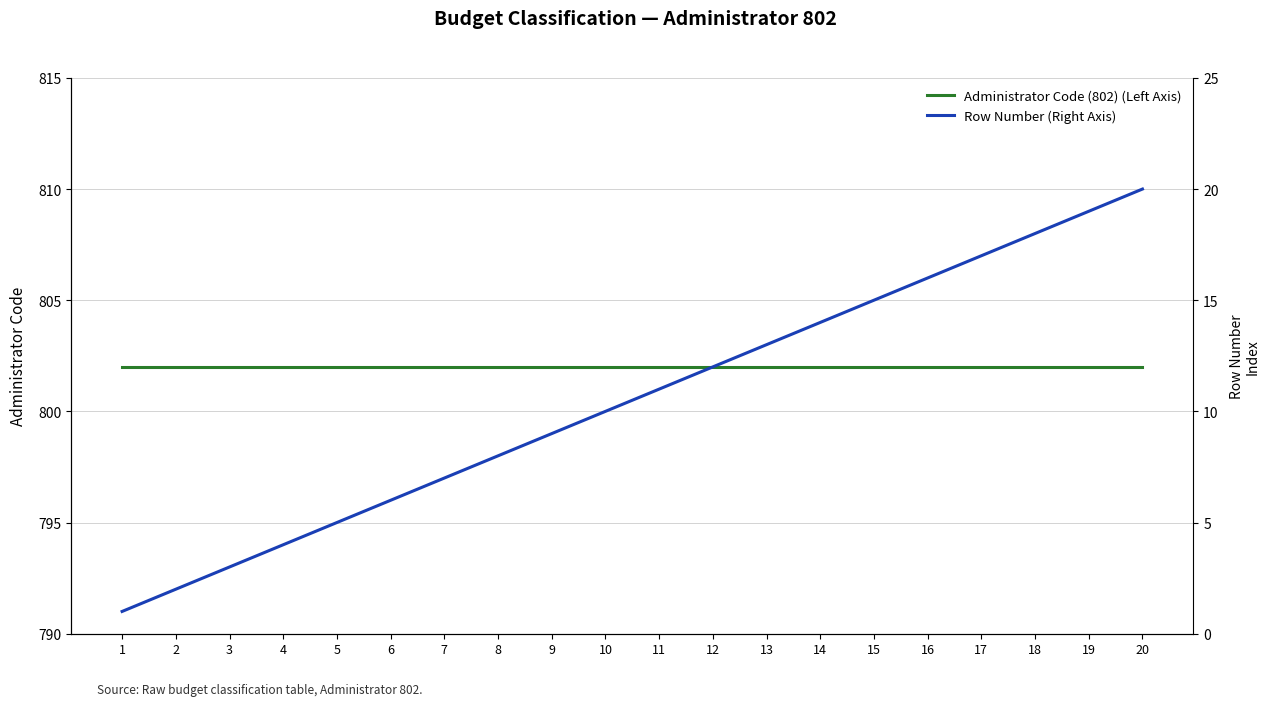

At which category is the sum across all series the highest?

20